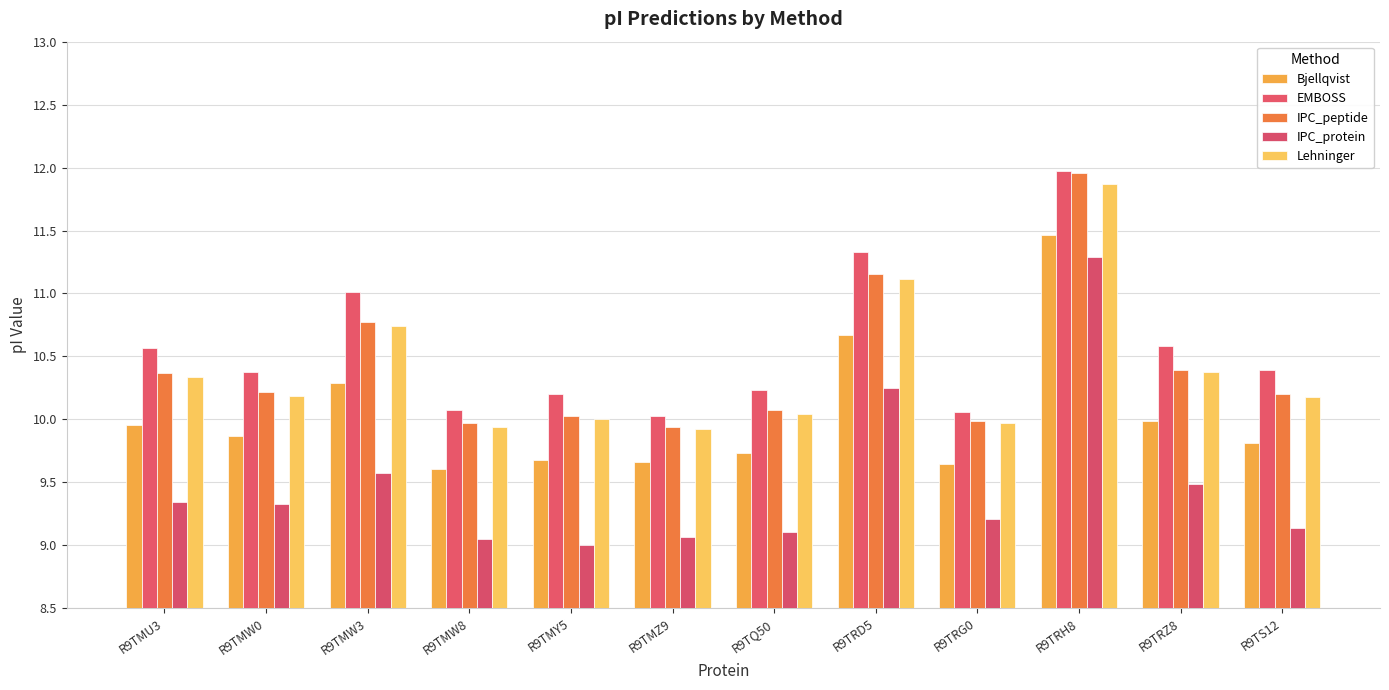

True or false: IPC_peptide has a value of 14.6 at R9TS12.

False